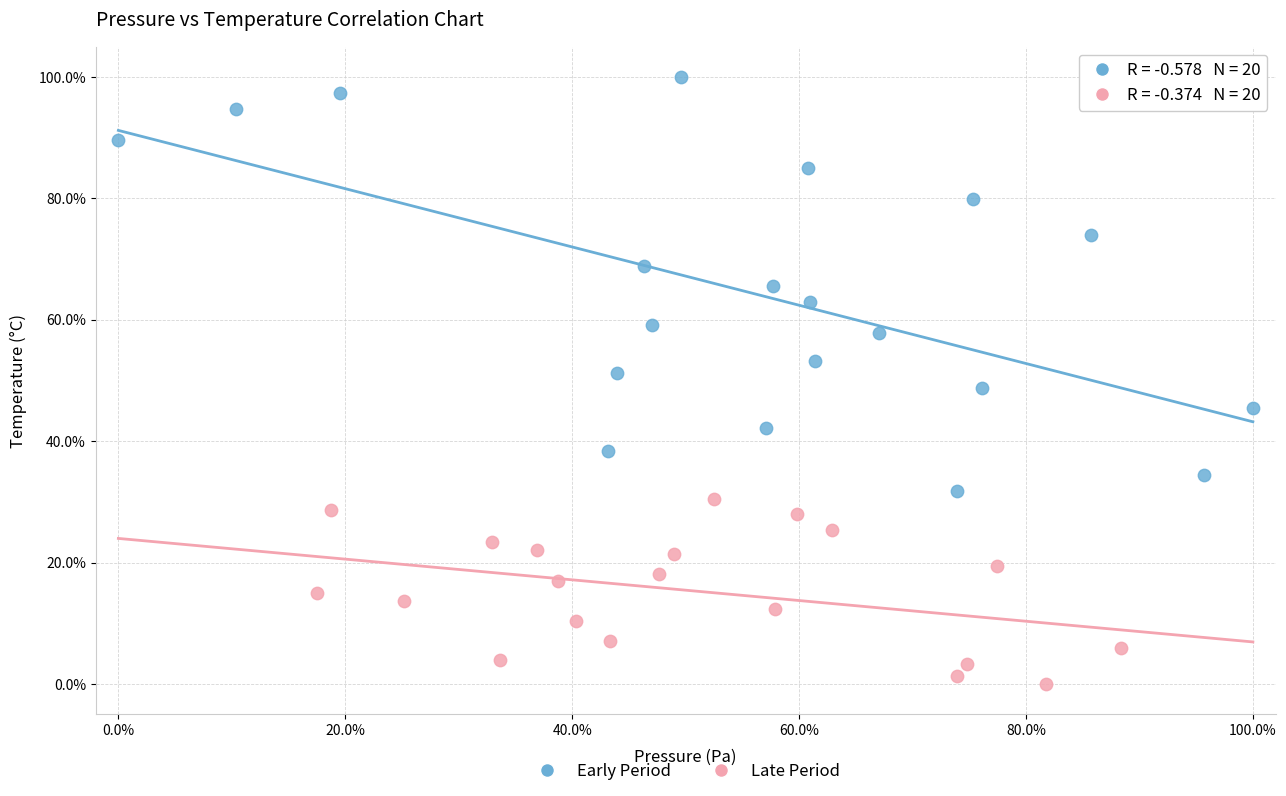

Which series contains the highest Y value?

Early Period